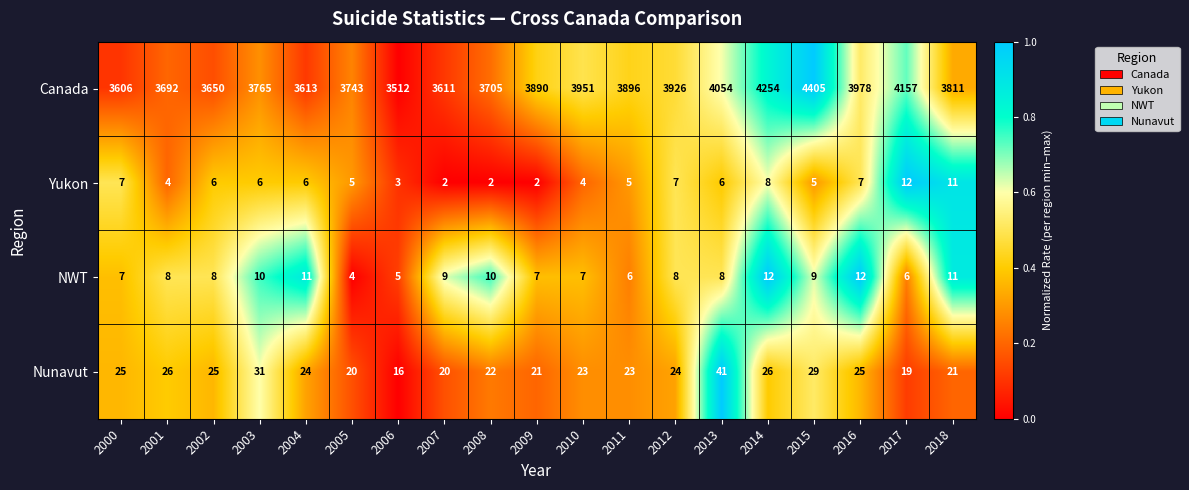

How many distinct data groups are displayed?

4